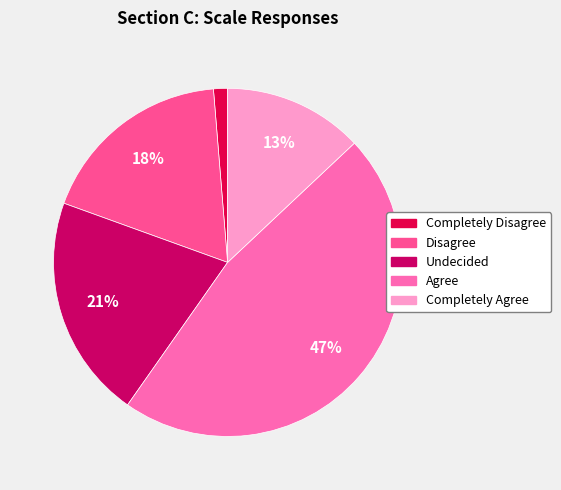

What is the largest slice in the pie chart?

Agree